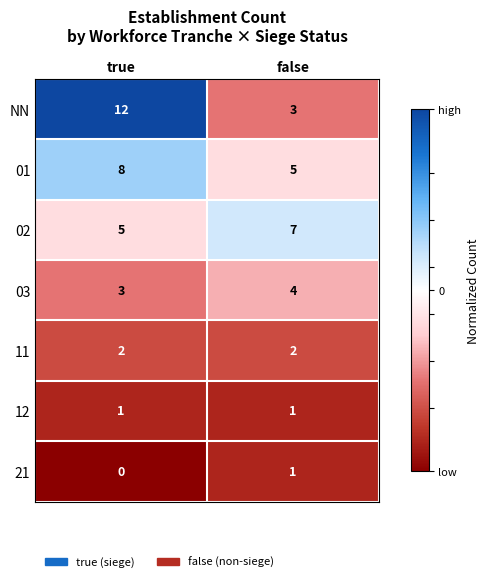

Reading left to right, list all the values displayed in this chart.

NN: true=12	false=3
01: true=8	false=5
02: true=5	false=7
03: true=3	false=4
11: true=2	false=2
12: true=1	false=1
21: true=0	false=1